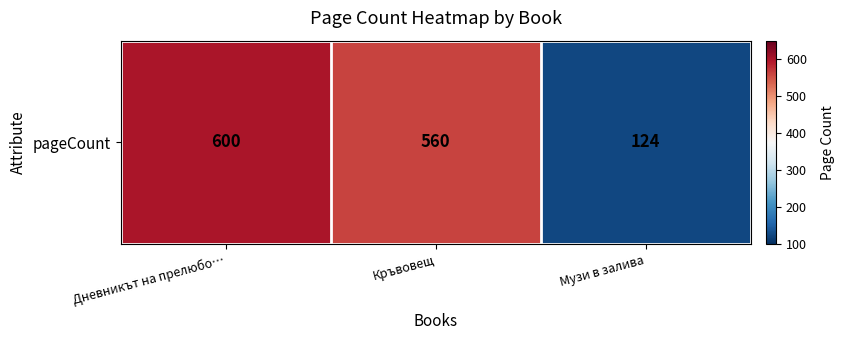

Rank the categories by value from highest to lowest.

Дневникът на прелюбо…, Кръвовещ, Музи в залива